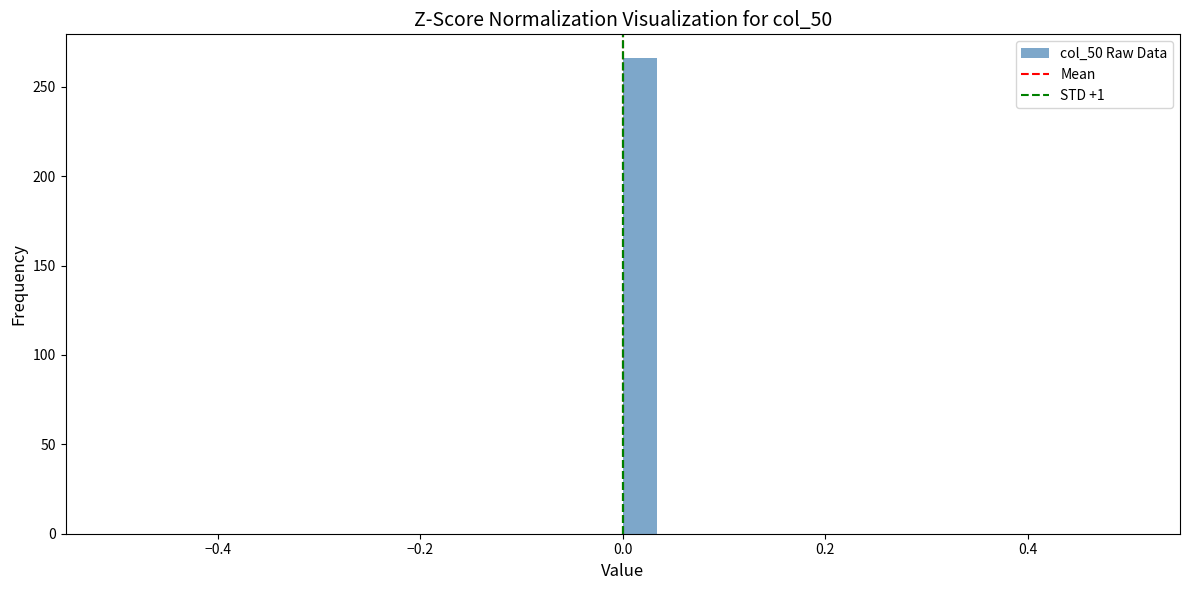

Around what value on the x-axis is the tallest bar? Give the approximate position of its centre, as read against the axis.

0.02